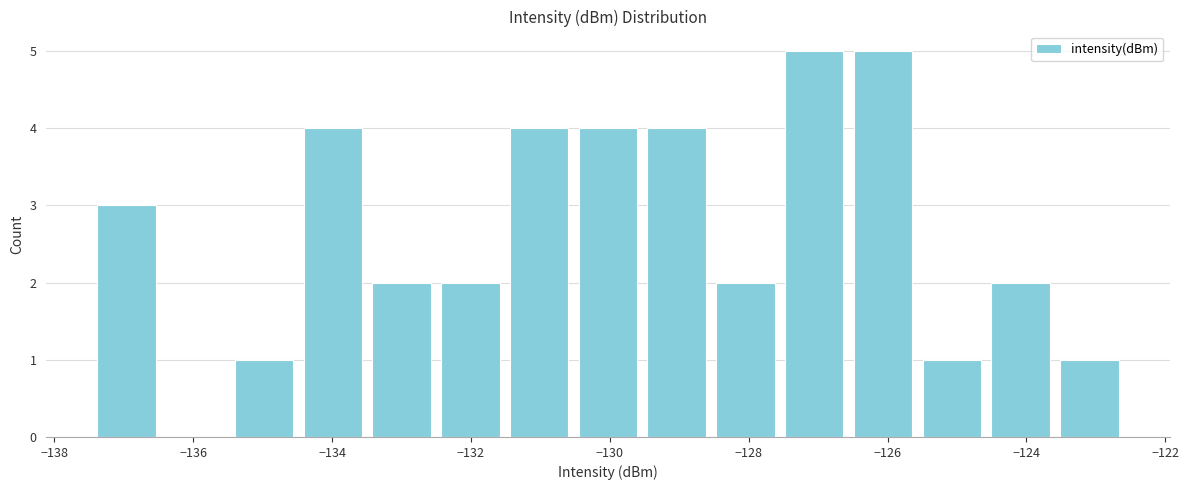

Reading left to right, transcribe this chart: for each bar, give the range it covers on the x-axis and its height. Neither the bar edges nor the heights are printed on the chart, so give them approximately, as read against the axes.

-137.4 to -136.4: 3
-136.4 to -135.4: 0
-135.4 to -134.4: 1
-134.4 to -133.4: 4
-133.4 to -132.6: 2
-132.6 to -131.6: 2
-131.6 to -130.6: 4
-130.6 to -129.6: 4
-129.6 to -128.6: 4
-128.6 to -127.6: 2
-127.6 to -126.6: 5
-126.6 to -125.6: 5
-125.6 to -124.6: 1
-124.6 to -123.6: 2
-123.6 to -122.6: 1